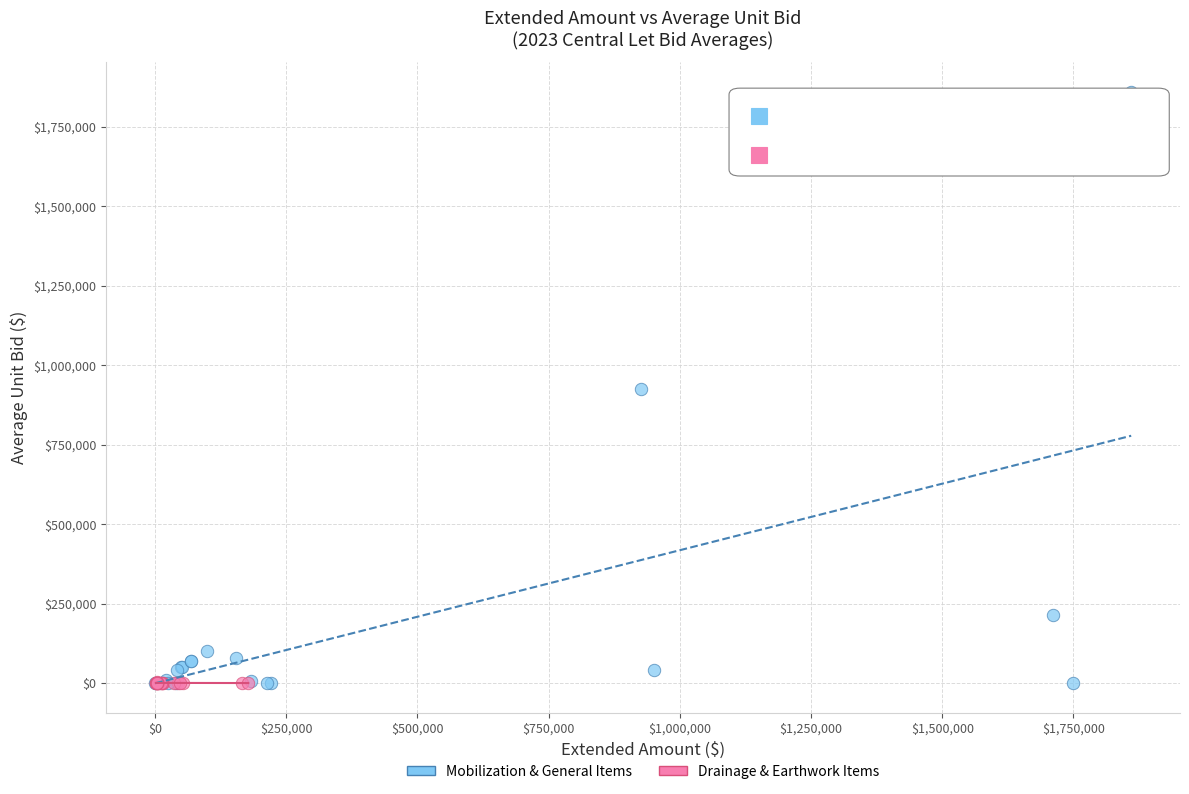

Which series reaches the maximum Y coordinate?

Mobilization & General Items